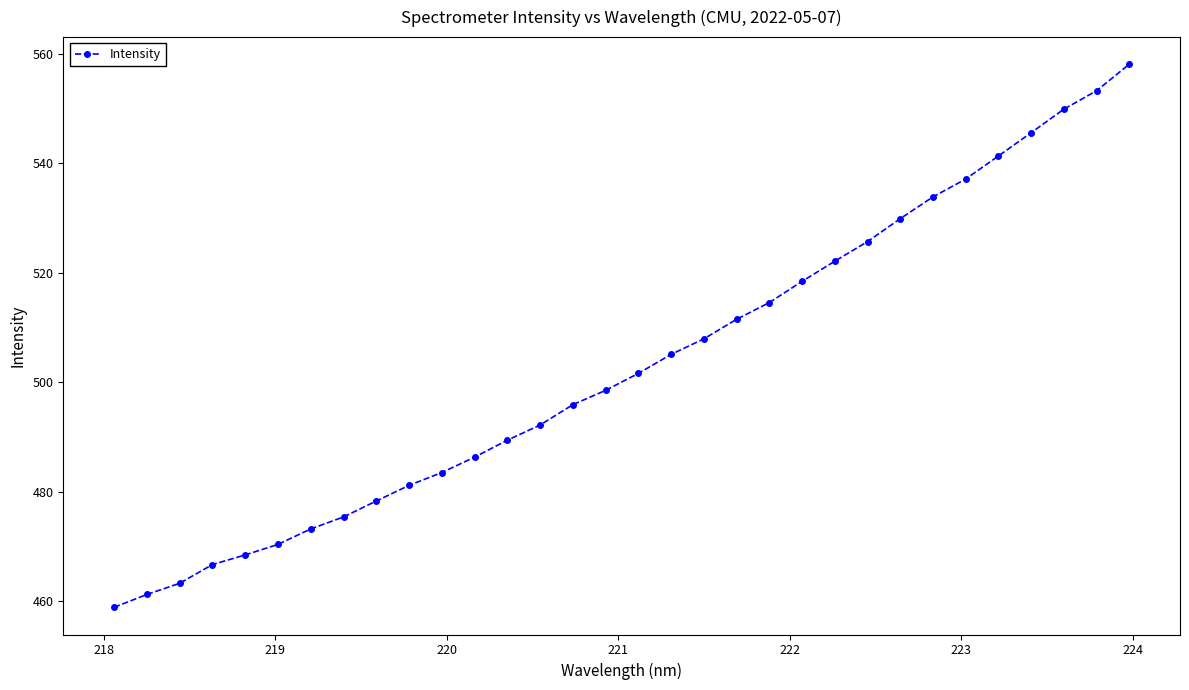

What is the maximum value shown in the chart?

558.1